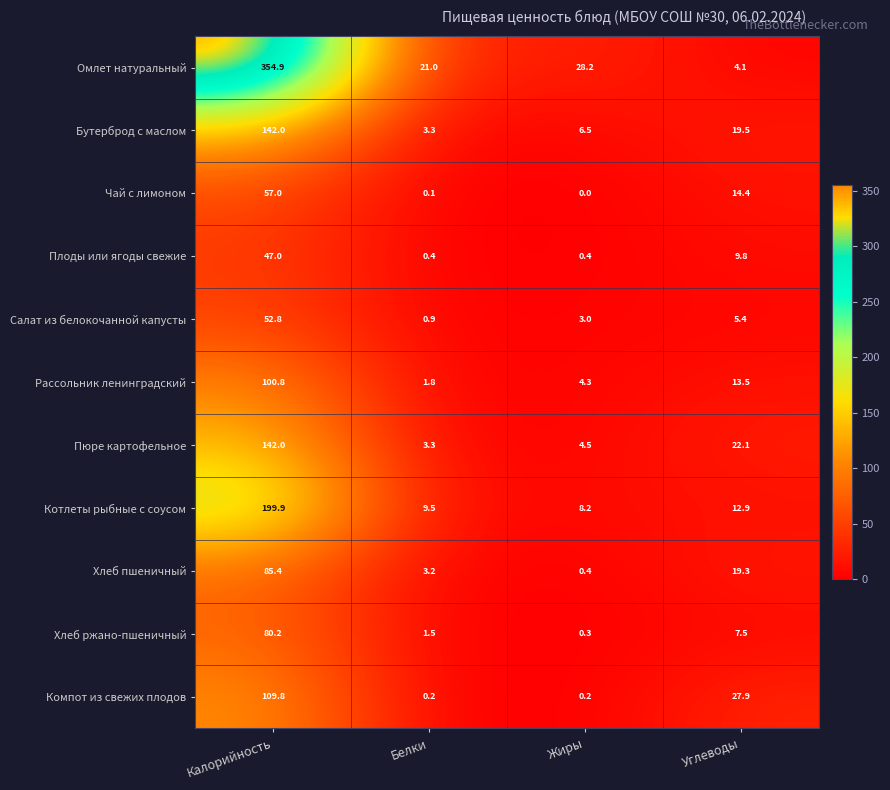

Is the value of Компот из свежих плодов at Белки greater than the value of Омлет натуральный at Углеводы?

No